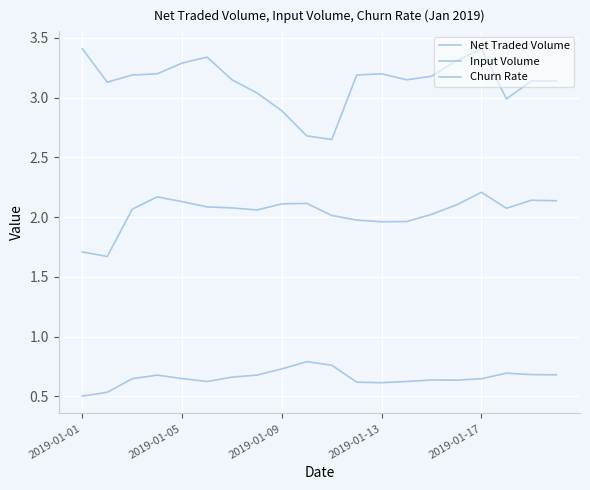

True or false: Net Traded Volume and Churn Rate intersect in this chart.

False